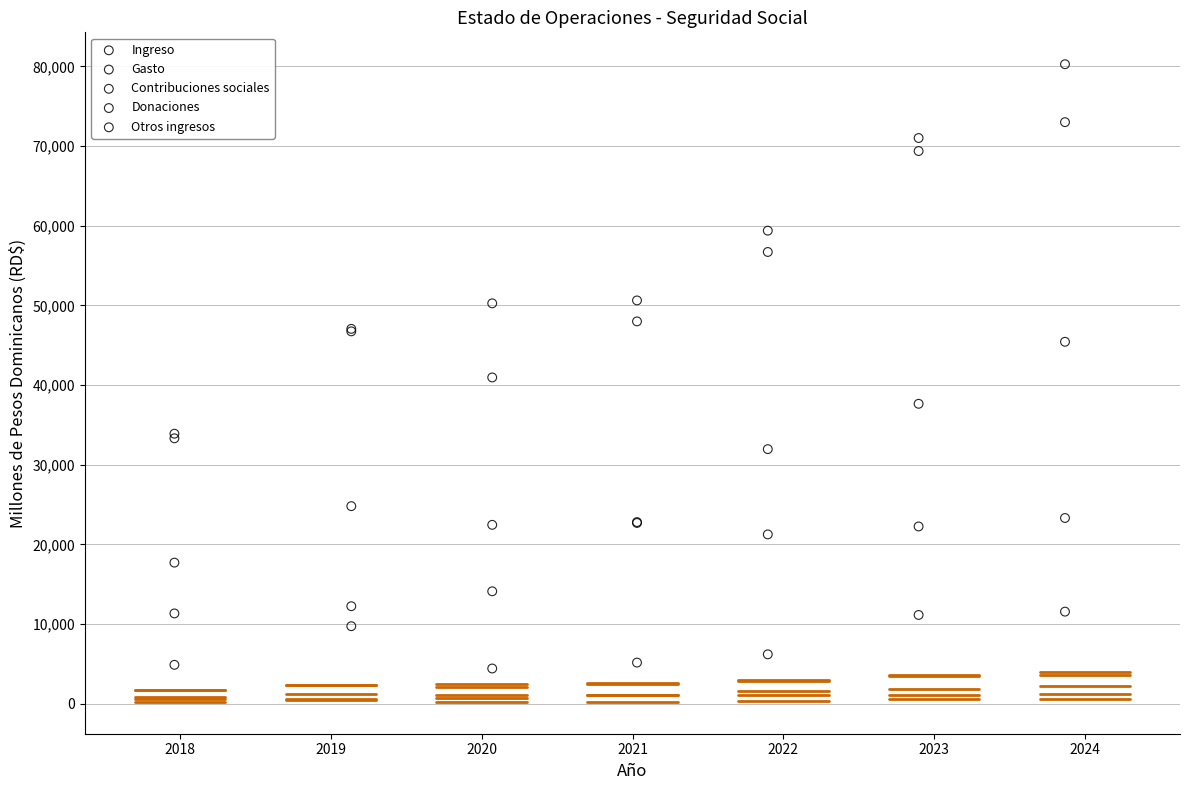

Across all series, what Y value is closest to 42343?

40951.8